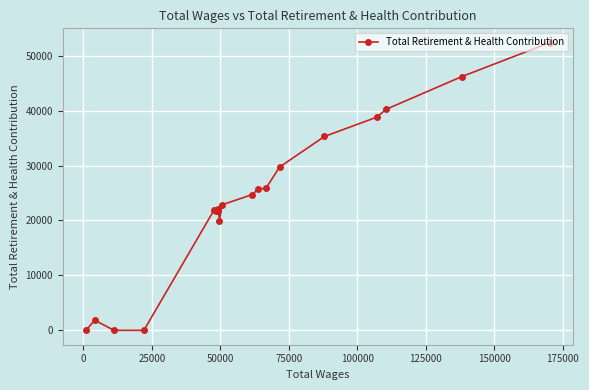

What is the difference between the maximum and minimum values?

52362